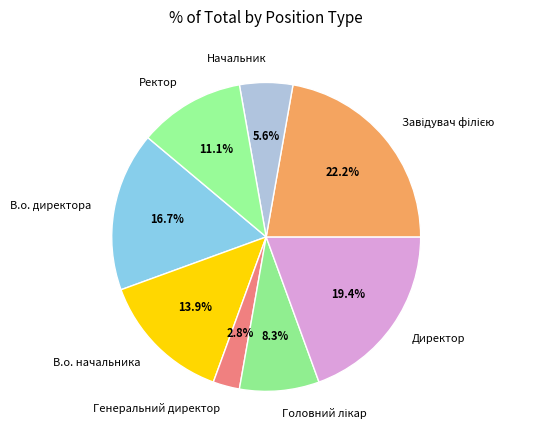

Is there a majority slice in this chart?

No